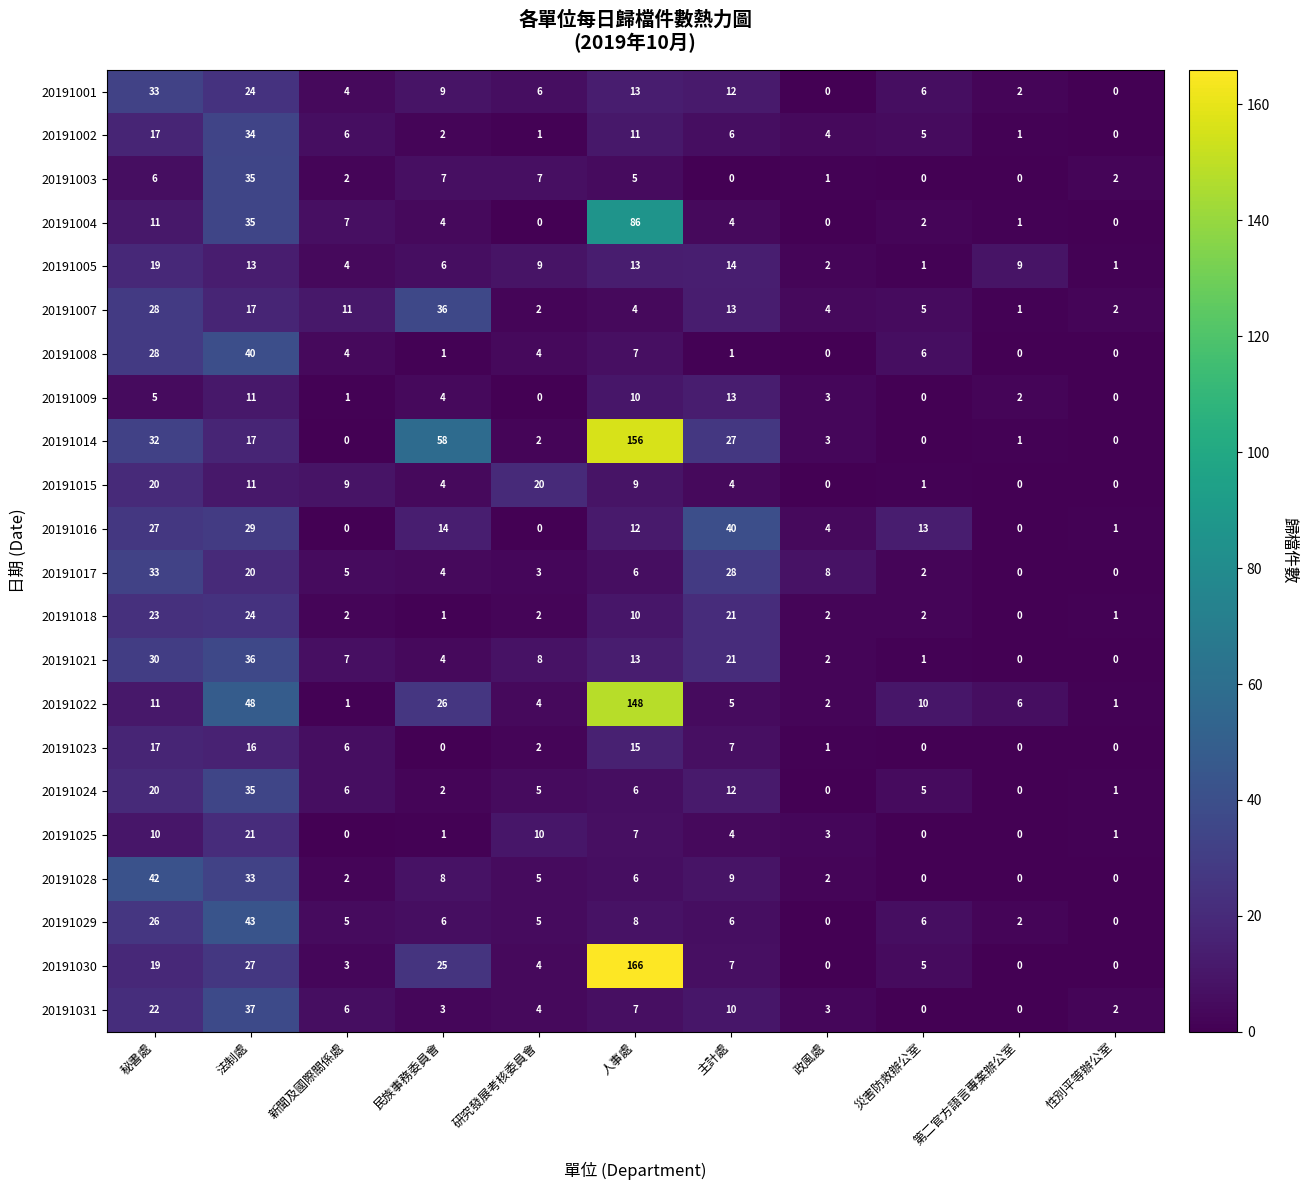

What is the total value across all series at 民族事務委員會?

225